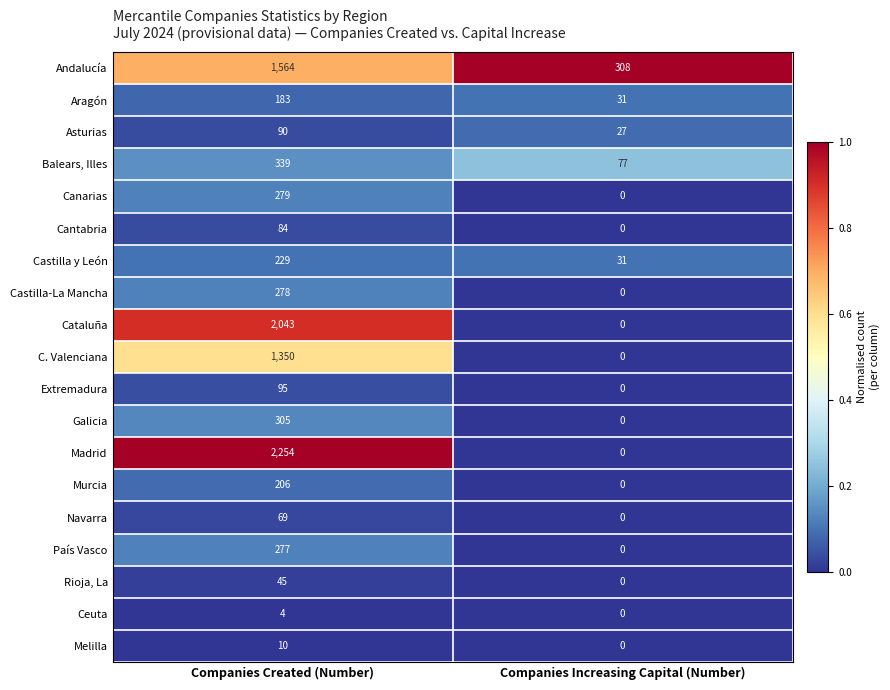

What value does the Aragón series have at Companies Created (Number), to the nearest 50?

200